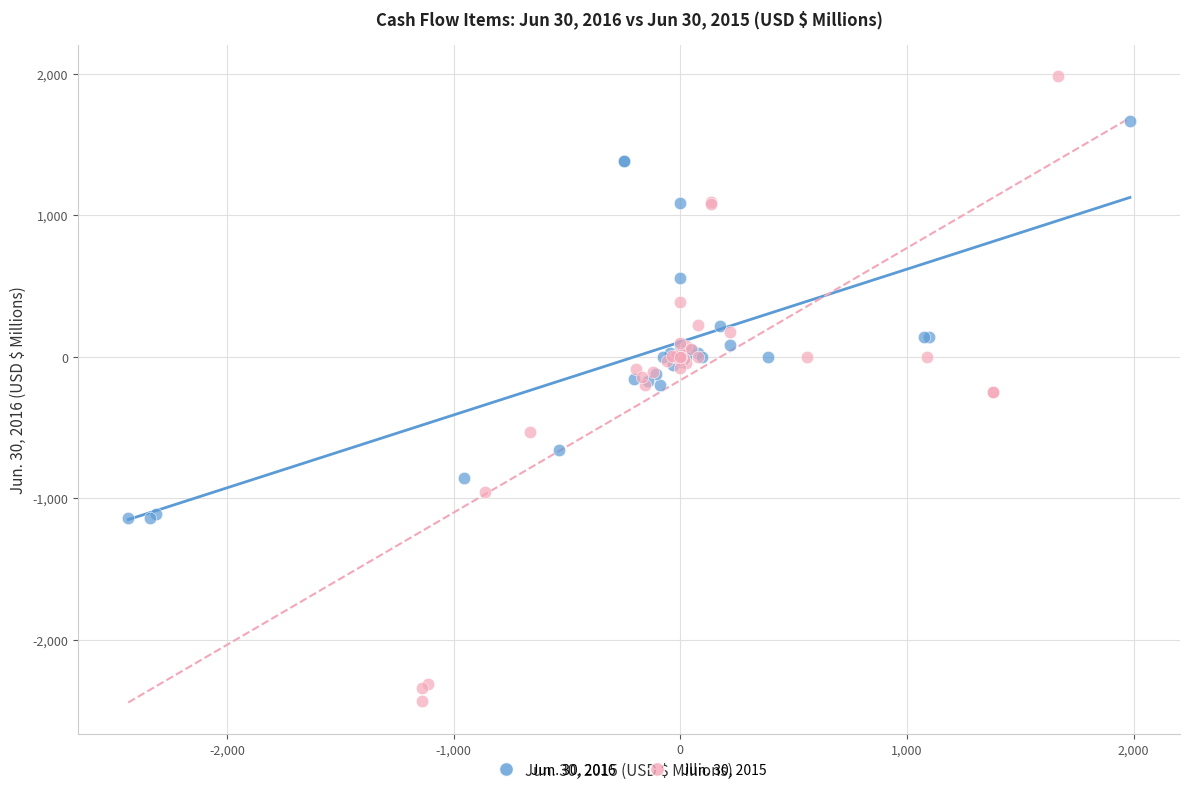

What are all the series names shown in the legend?

Jun. 30, 2016, Jun. 30, 2015